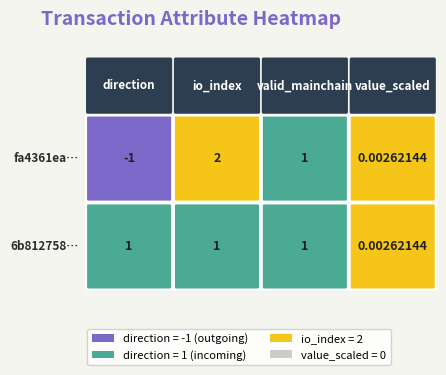

What is the maximum value for fa4361eaf69b2c6a0a4870052d907c778daca20?

2